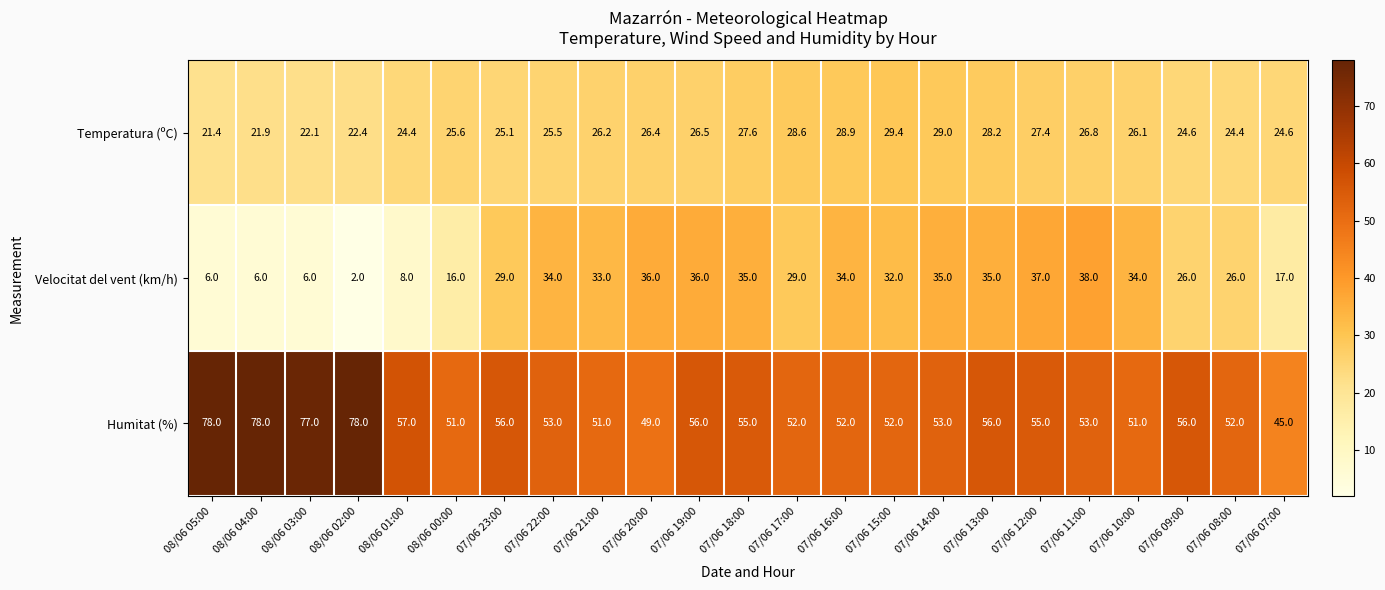

How many categories are shown in the chart?

23